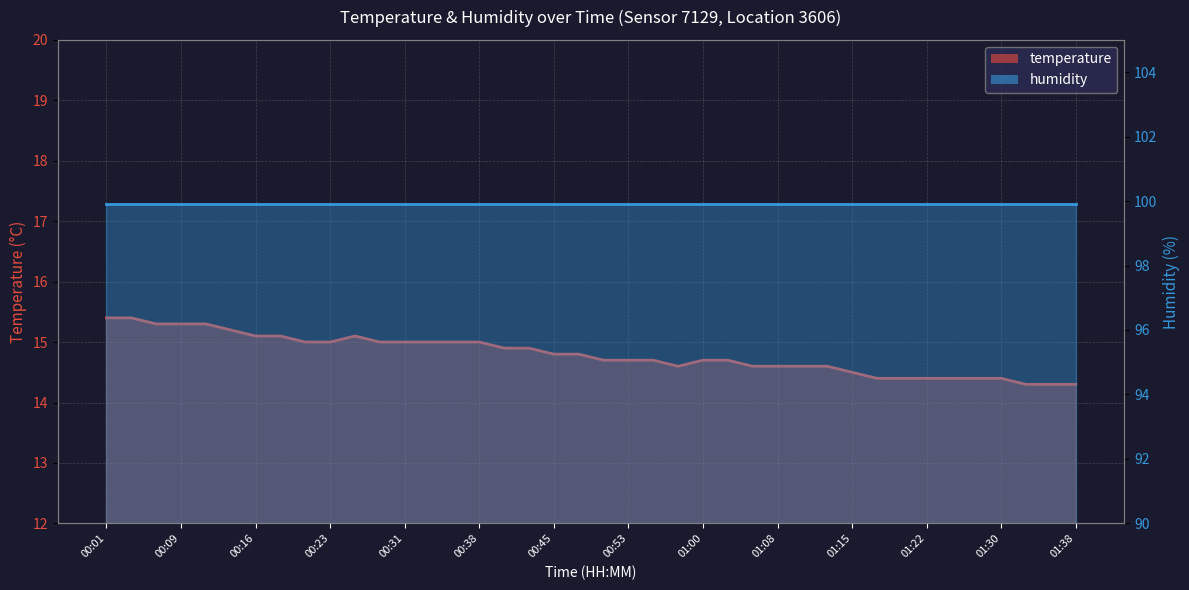

The value at 00:43 is 25.4. True or false?

False